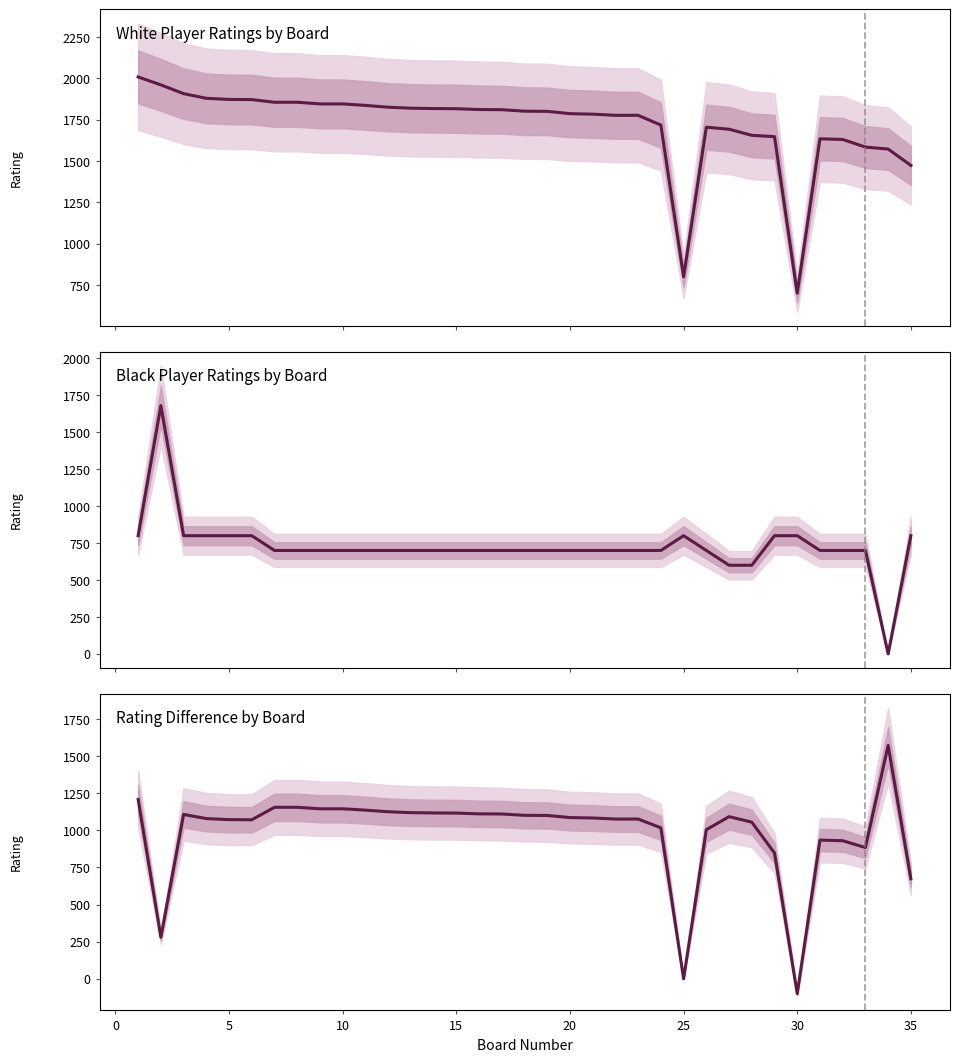

The Rating Difference series shows 1439 at 20. True or false?

False